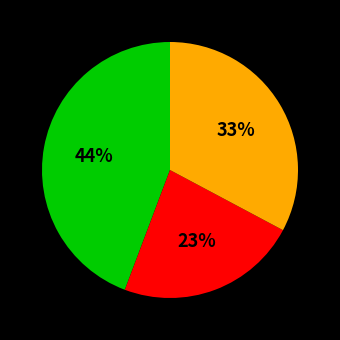

How many slices are in this pie chart?

3